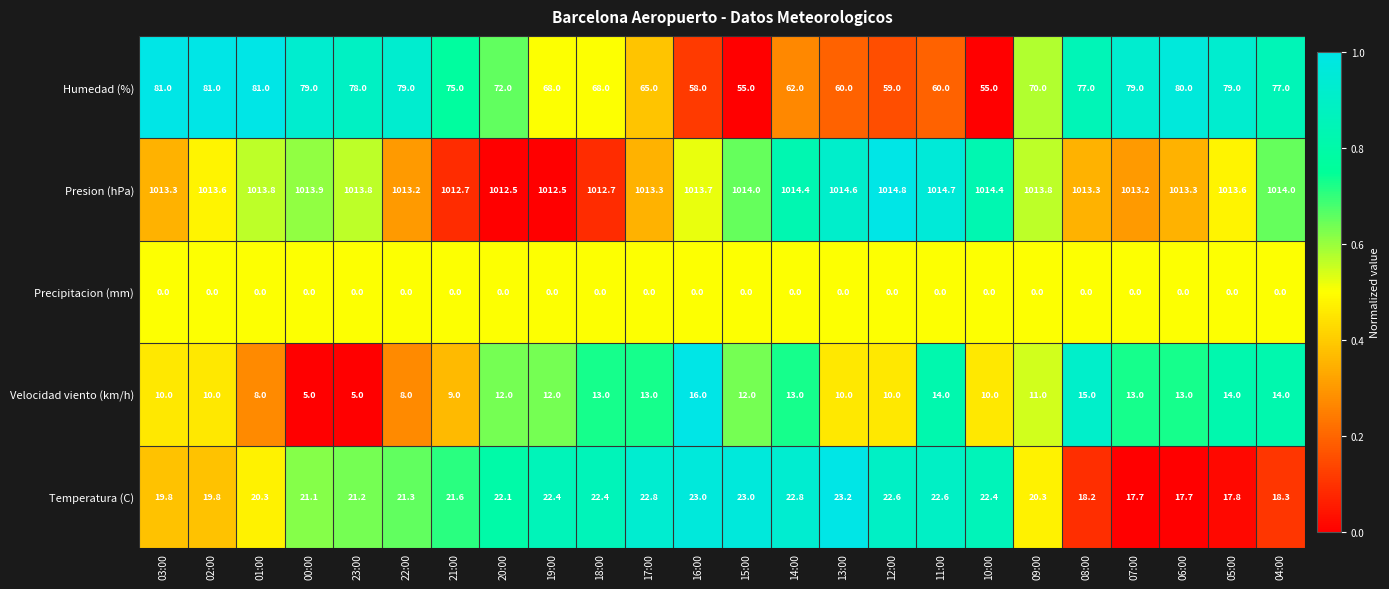

Between 13:00 and 10:00, which series saw the biggest shift?

Humedad (%)